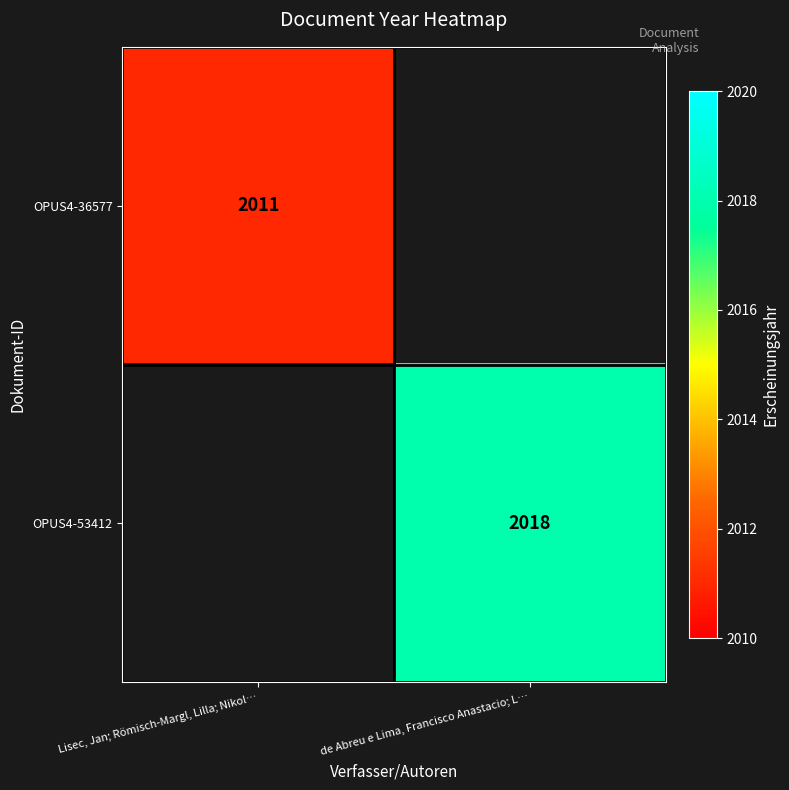

The OPUS4-53412 series shows 2018 at de Abreu e Lima, Francisco Anastacio; L…. True or false?

True